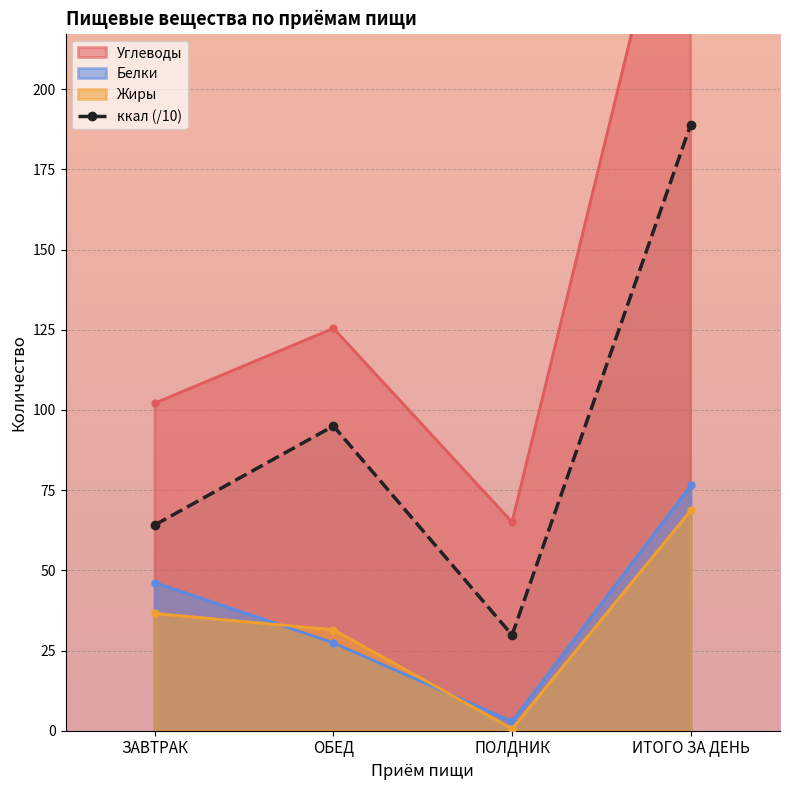

At how many categories does at least one series exceed 5?

4